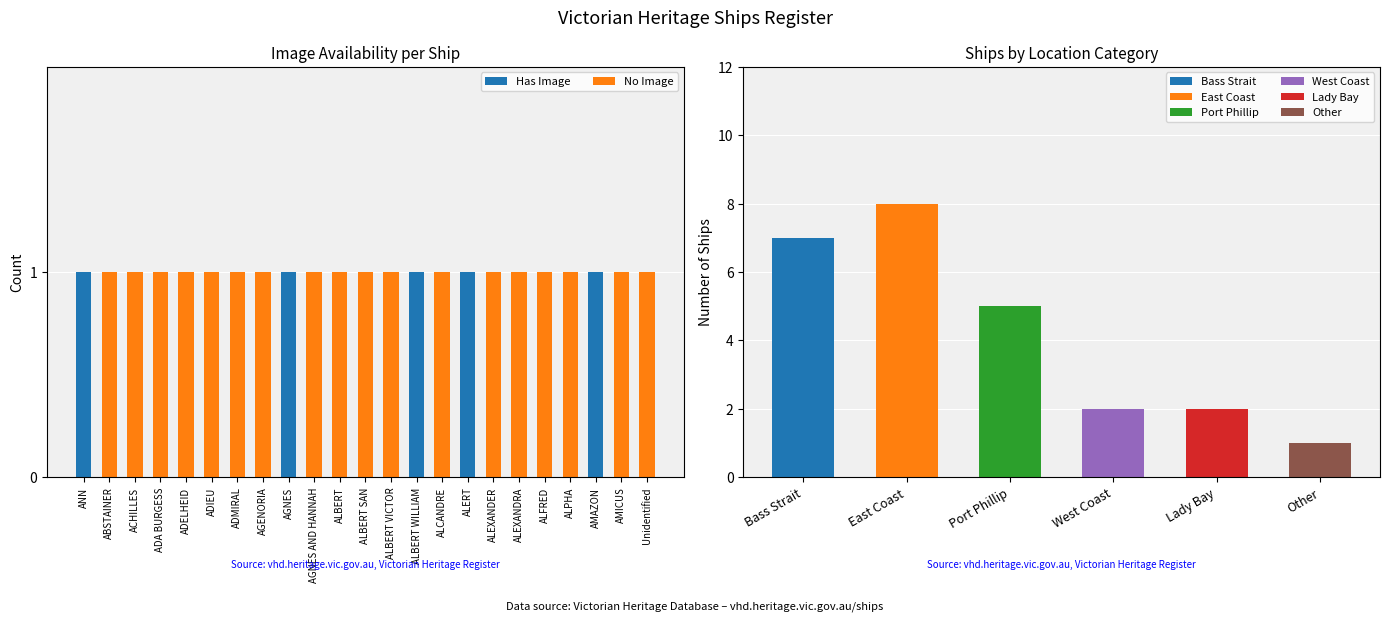

What position from the right is ALFRED?

5